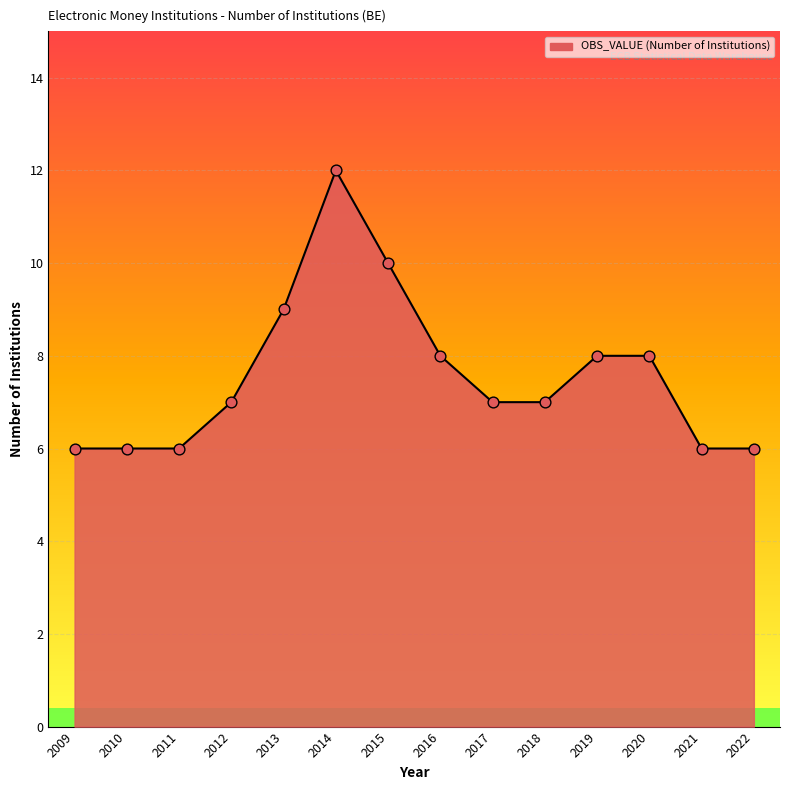

What is the change in value from 2013 to 2019?

-1